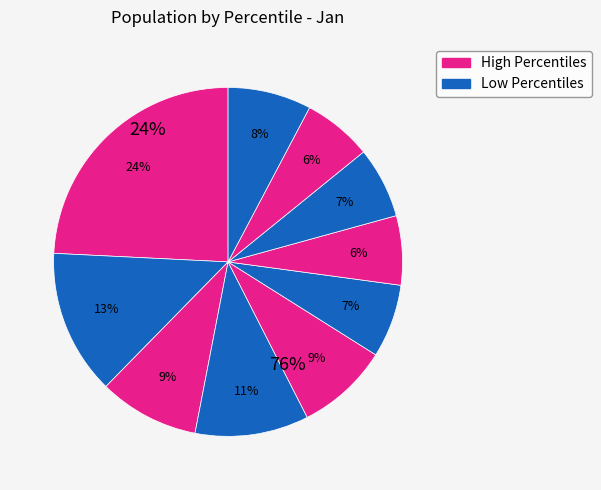

Count the number of slices in the pie.

10